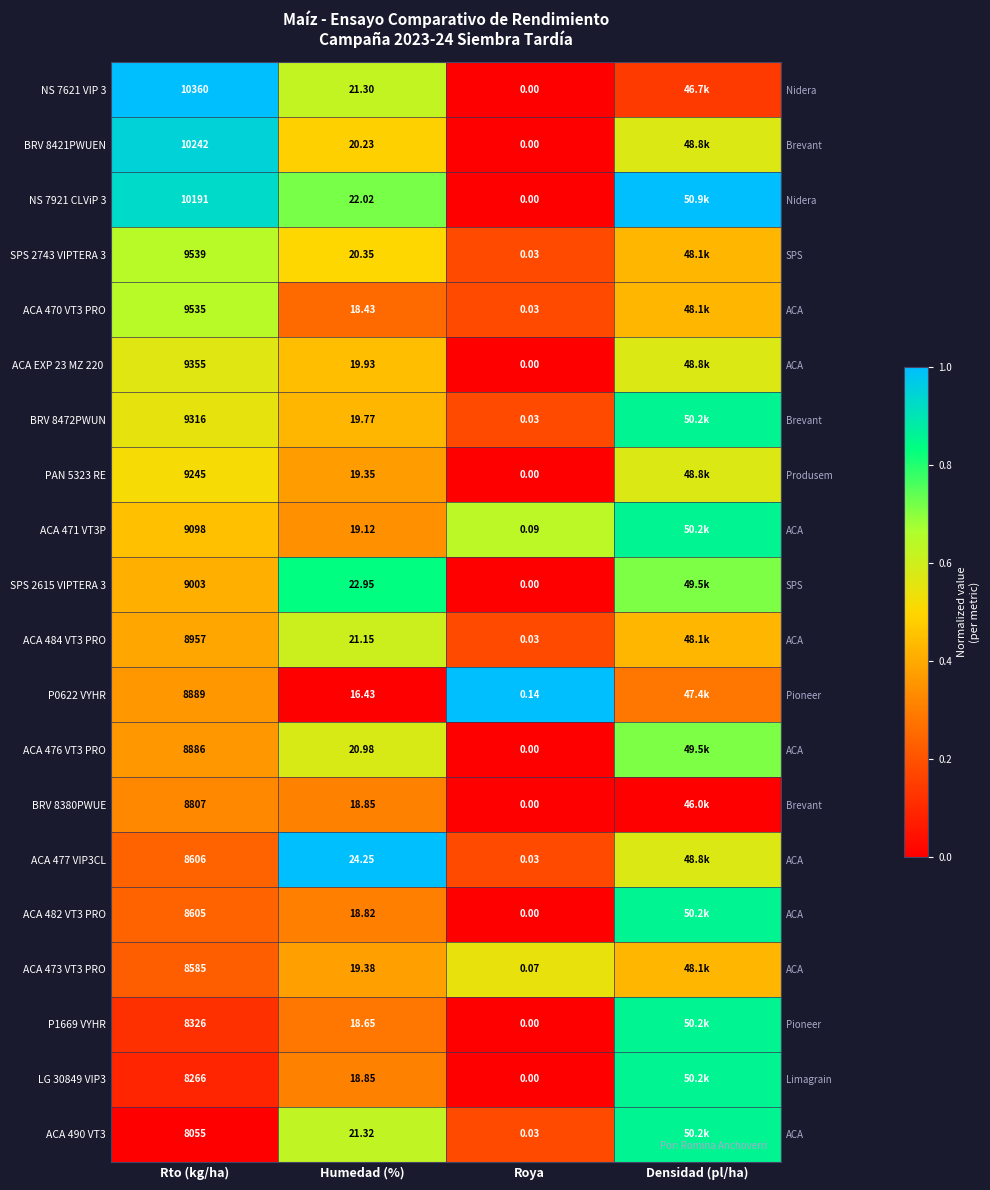

Which category has the highest value across all series?

Rto (kg/ha)